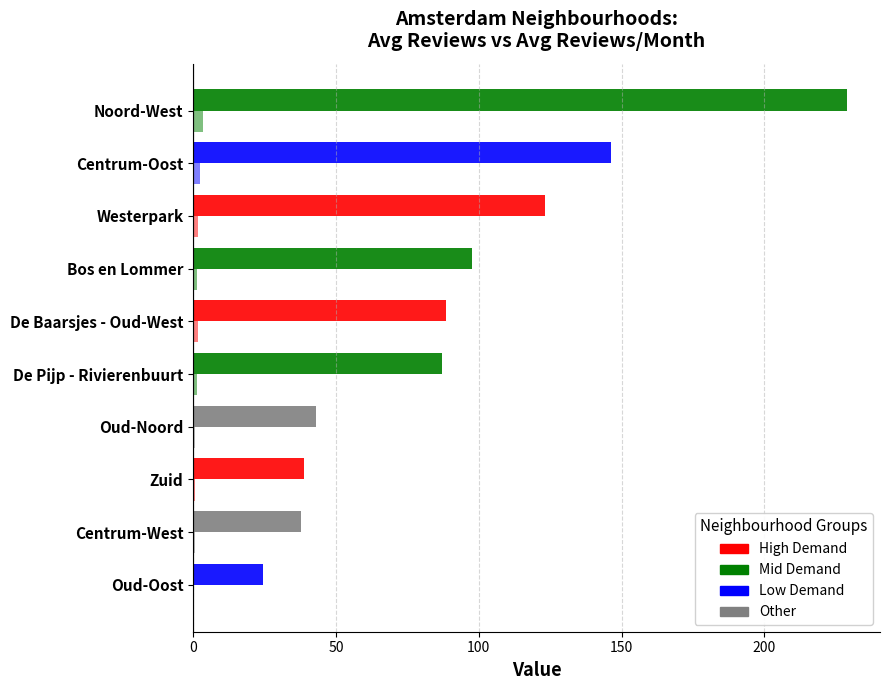

Reading left to right, list all the values displayed in this chart.

Avg Total Reviews: 24.5	37.8	38.7	43.0	87.1	88.4	97.8	123.0	146.3	229.0
Avg Reviews/Month: 0.3	0.6	0.6	0.6	1.4	1.5	1.4	1.5	2.3	3.3